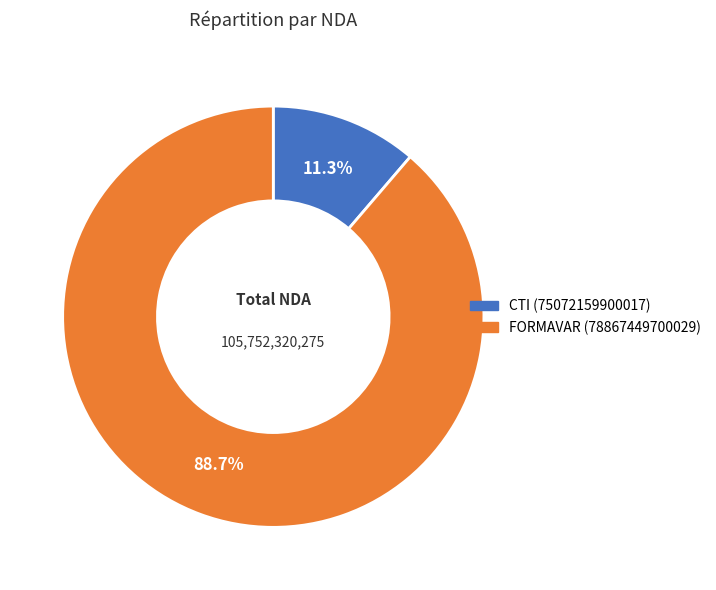

To the nearest percent, what is the average slice percentage?

50%